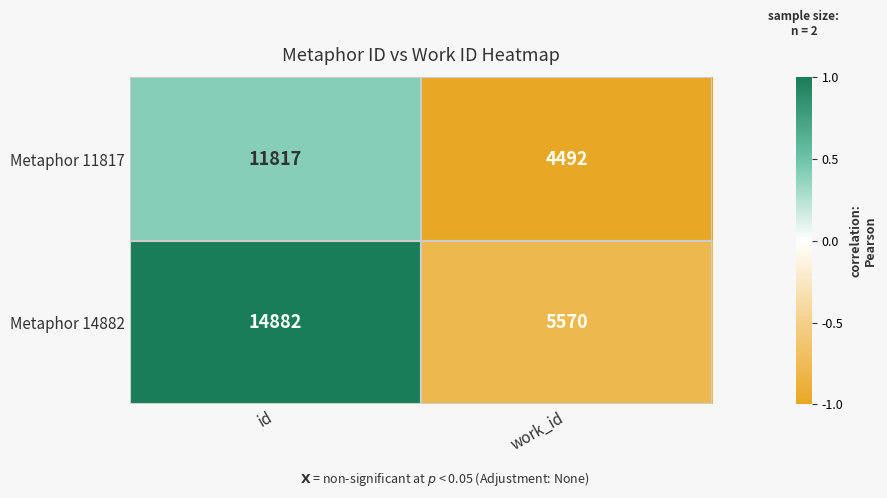

Is the value of Metaphor 14882 at id greater than the value of Metaphor 11817 at work_id?

Yes